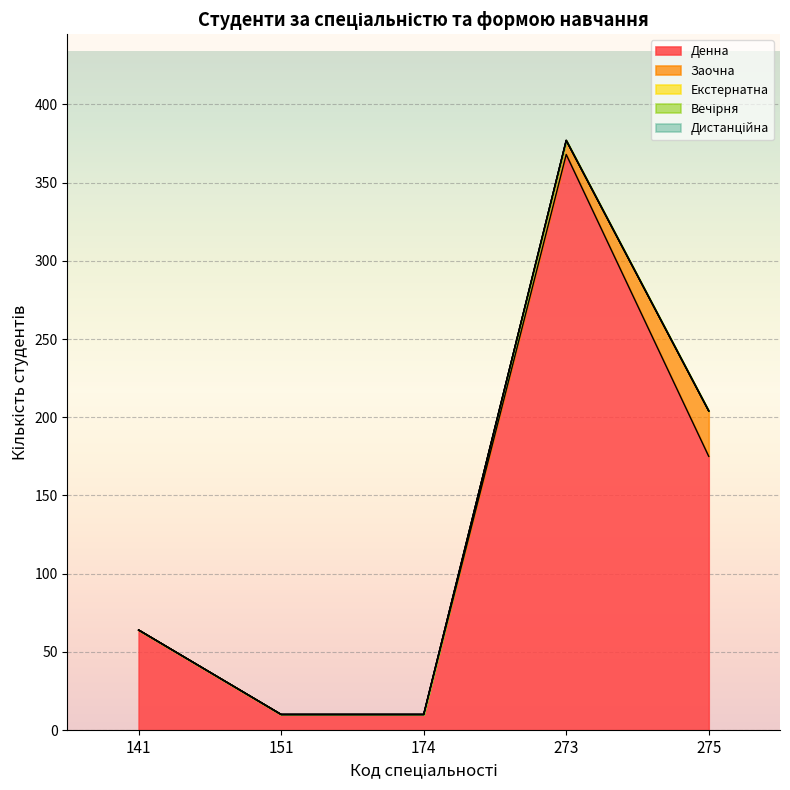

Reading left to right, extract all data points from this chart.

Денна: 64	10	10	368	175
Заочна: 0	0	0	9	29
Екстернатна: 0	0	0	0	0
Вечірня: 0	0	0	0	0
Дистанційна: 0	0	0	0	0